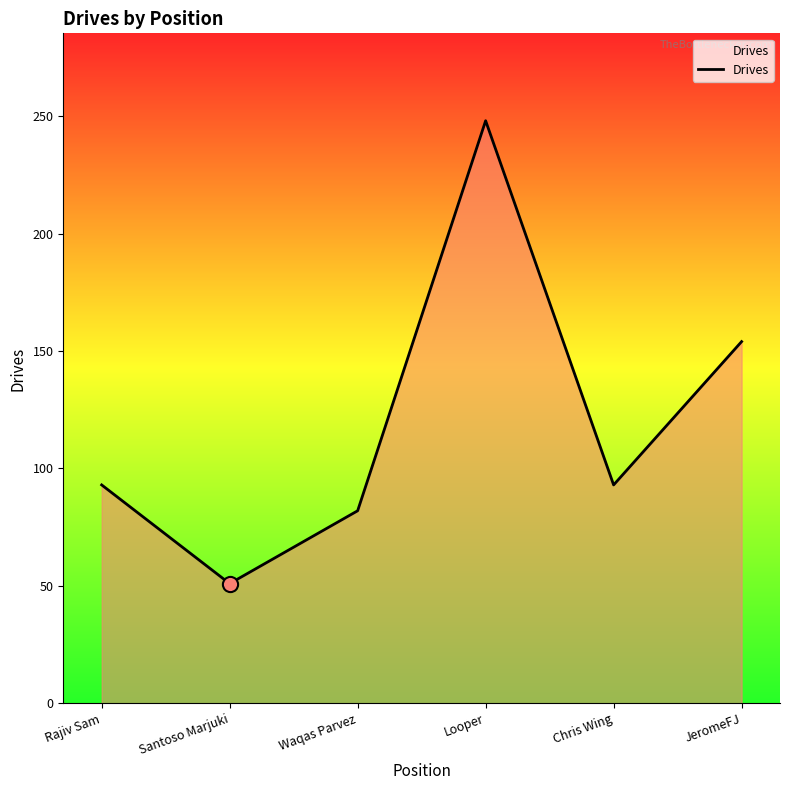

Approximately how many times larger is the value at Rajiv Sam compared to Santoso Marjuki?

1.8